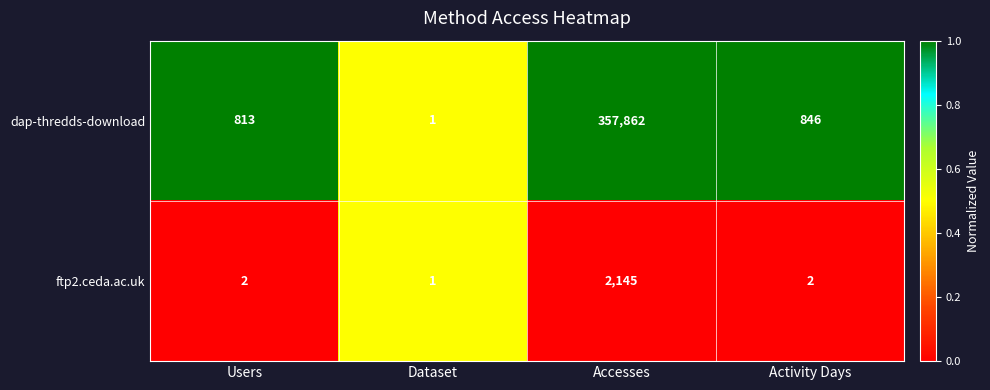

Is it true that ftp2.ceda.ac.uk equals 3 at Activity Days?

False